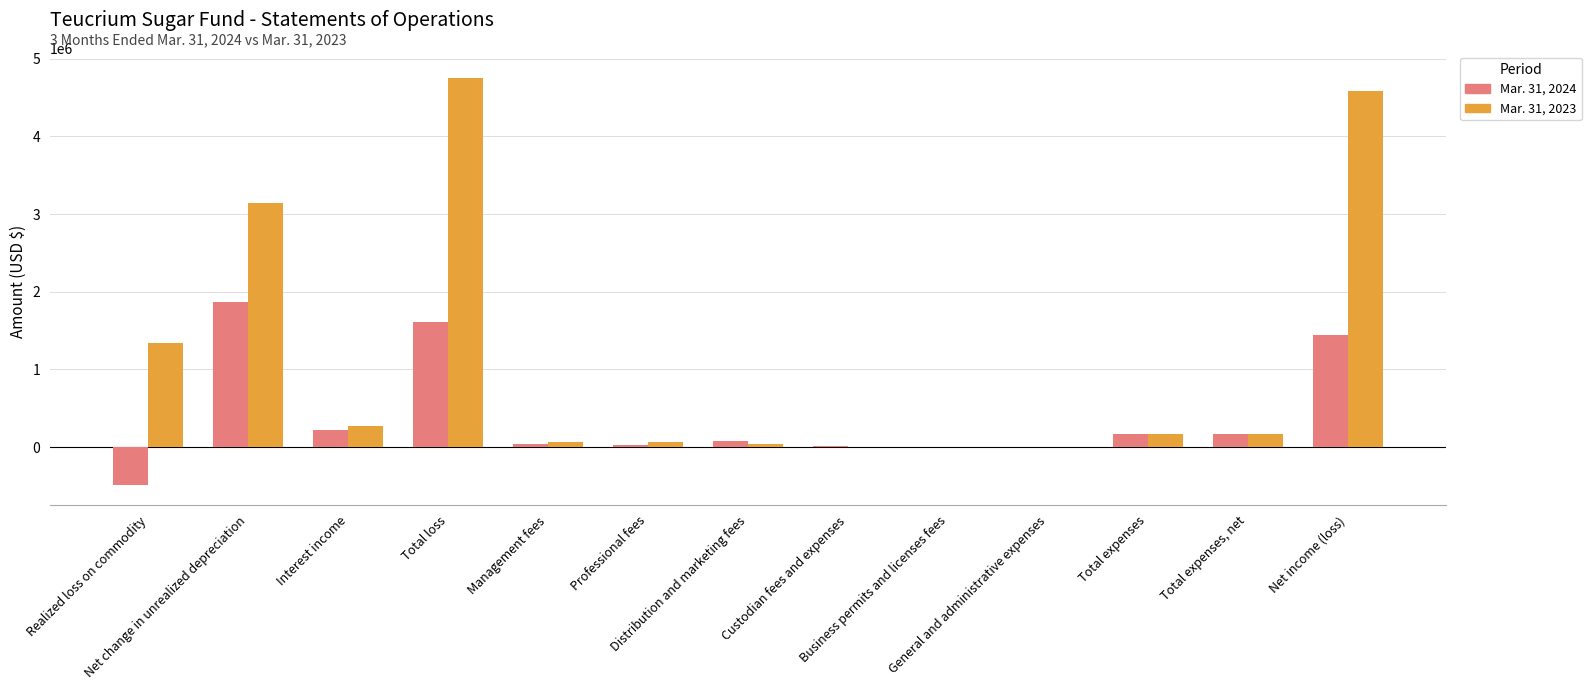

Between Management fees and Total expenses, which series saw the biggest shift?

Mar. 31, 2024